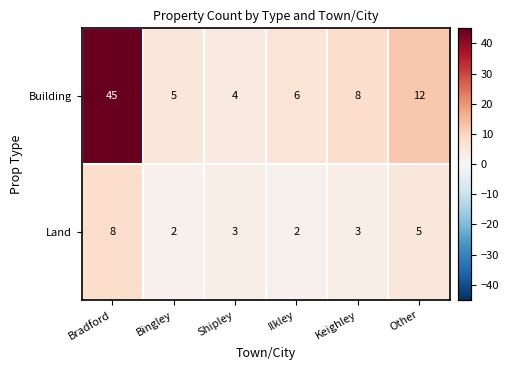

Reading left to right, extract all data points from this chart.

Building: 45	5	4	6	8	12
Land: 8	2	3	2	3	5